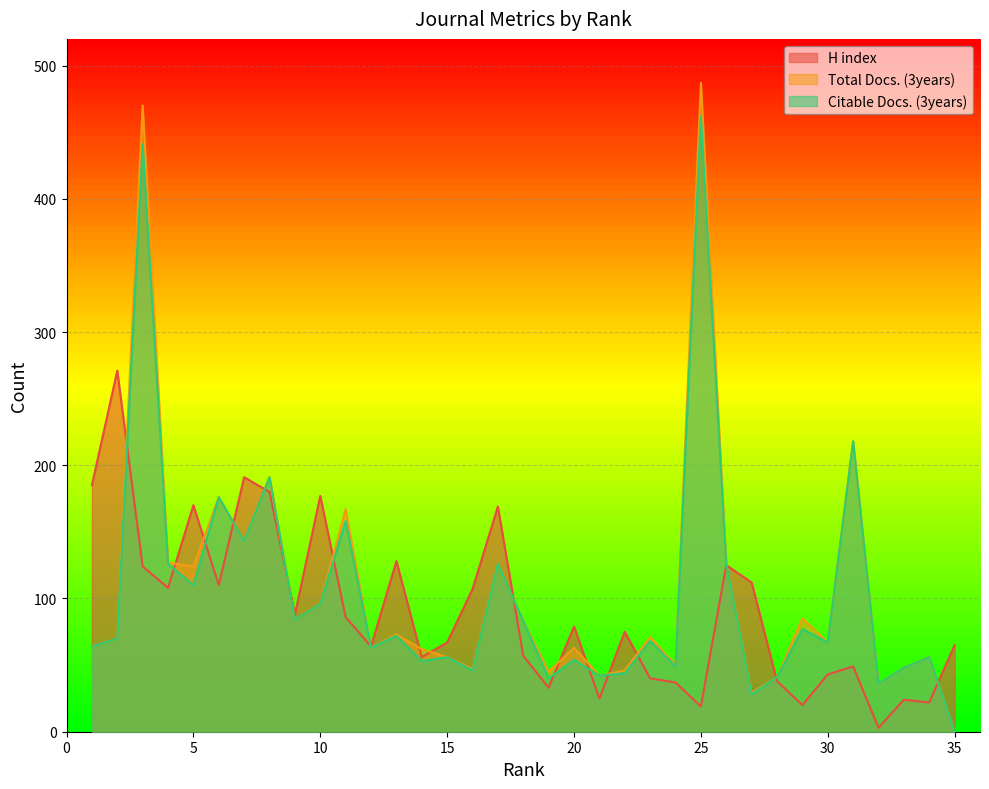

What is the sum of the H index values at 18 and 6?

167